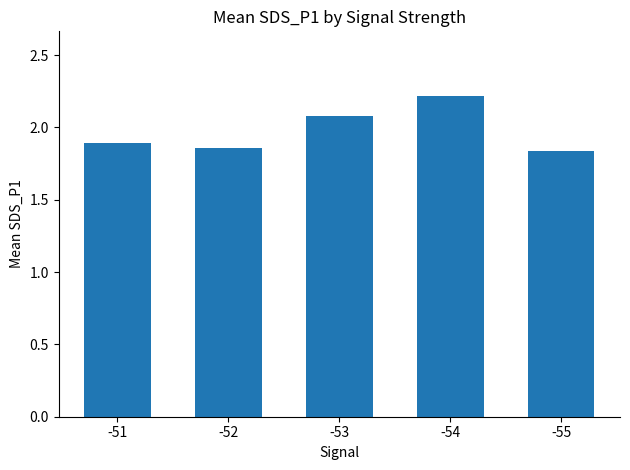

True or false: the data shows 1.3 at -54.

False